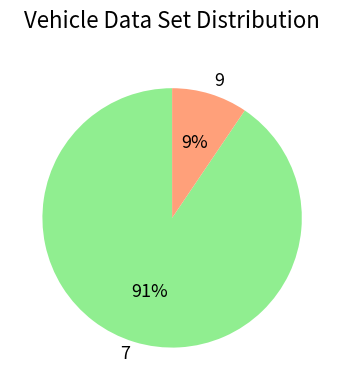

How many slices are in this pie chart?

2